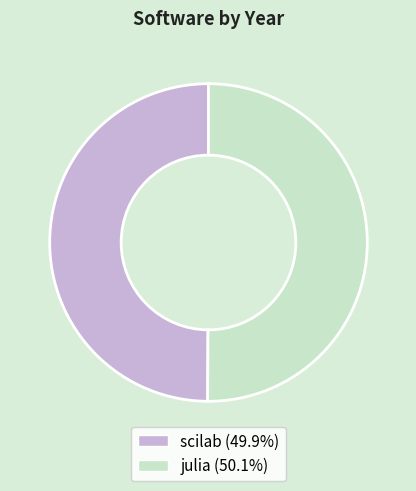

Approximately how many times larger is the value at julia compared to scilab?

1.0